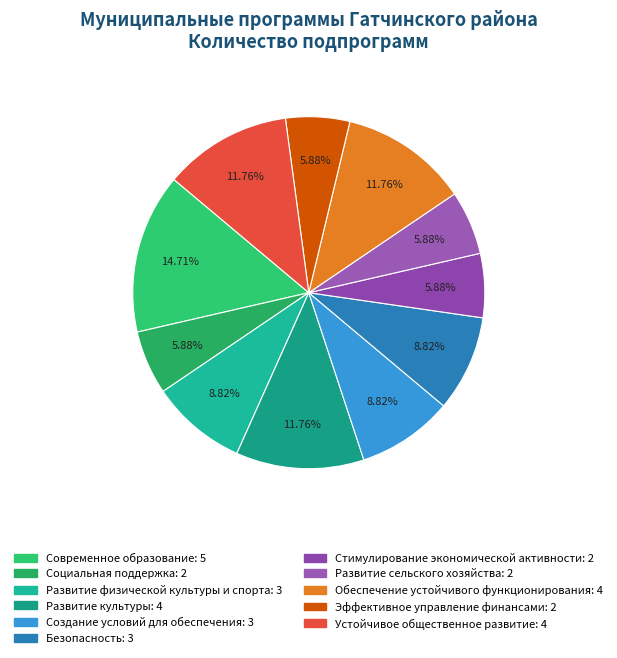

Count the number of slices in the pie.

11